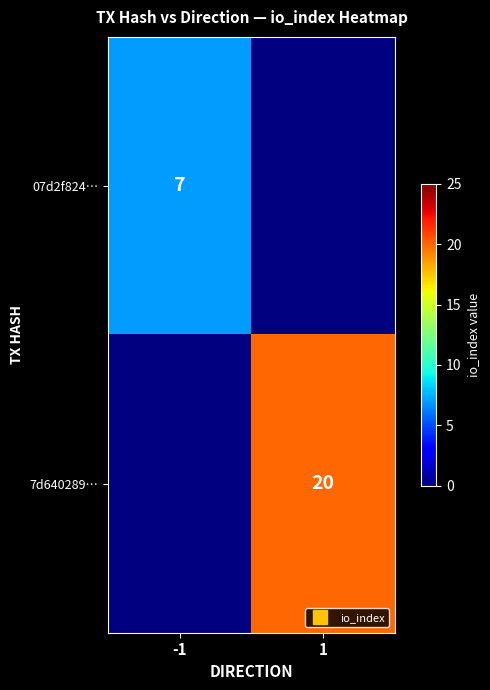

True or false: 07d2f824… has a value of 9.2 at -1.

False